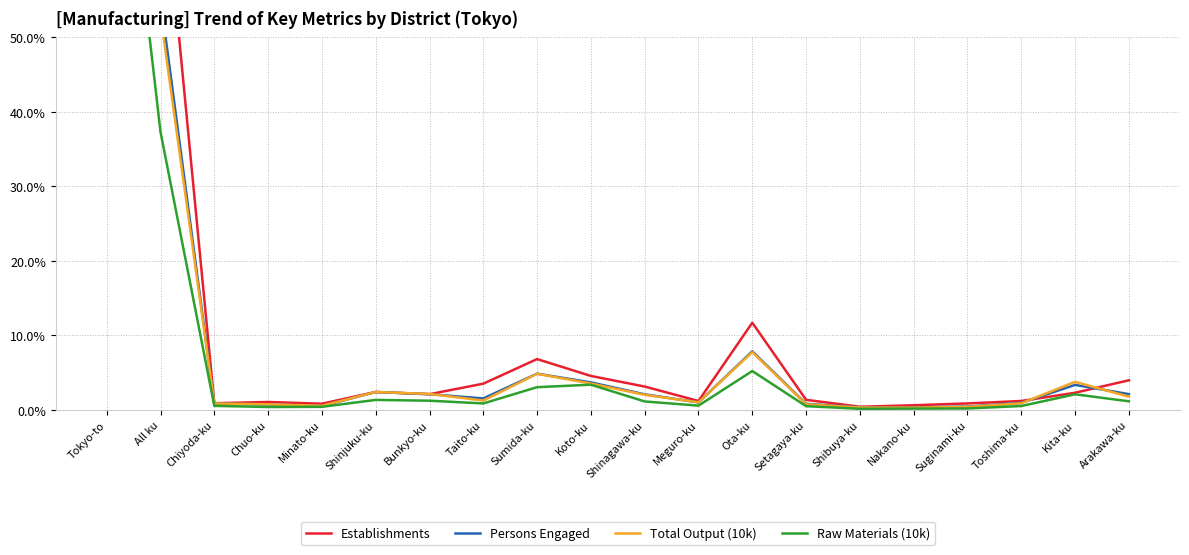

Which series changed the most between Ota-ku and Suginami-ku?

Establishments